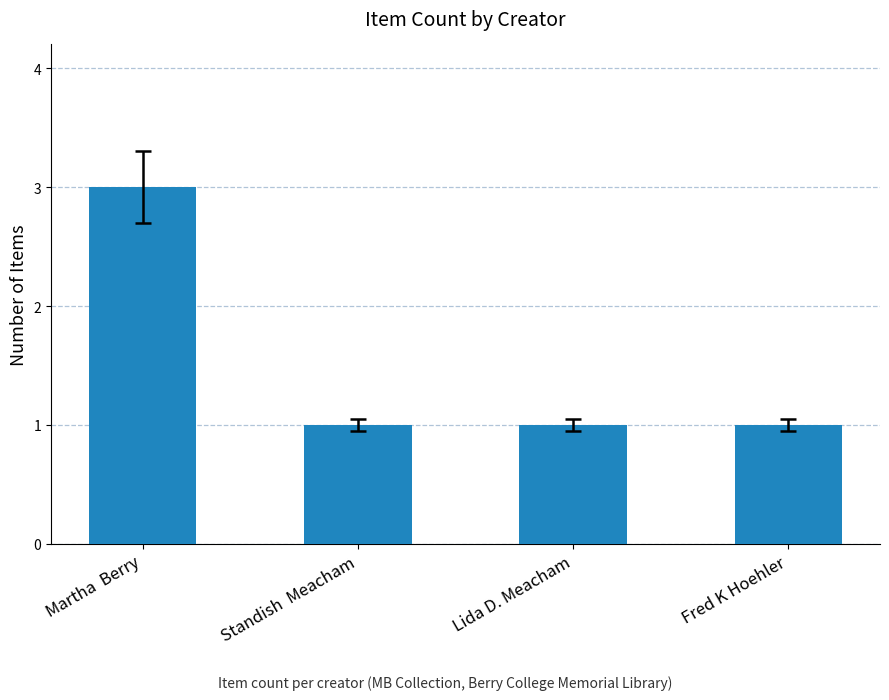

Which category has the highest value across all series?

Martha  Berry